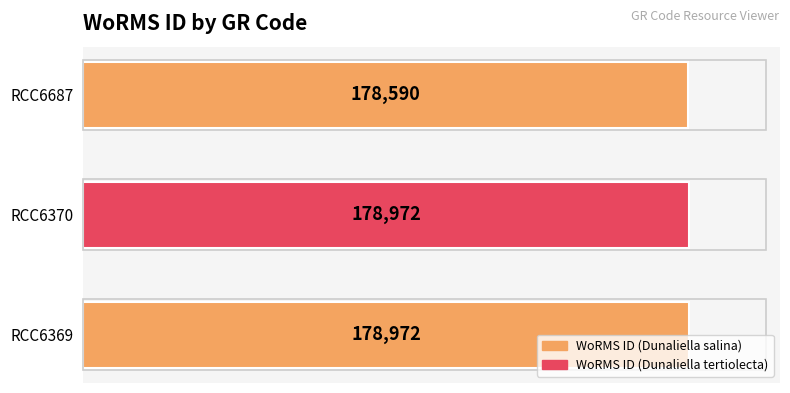

What is the maximum value shown in the chart?

178972